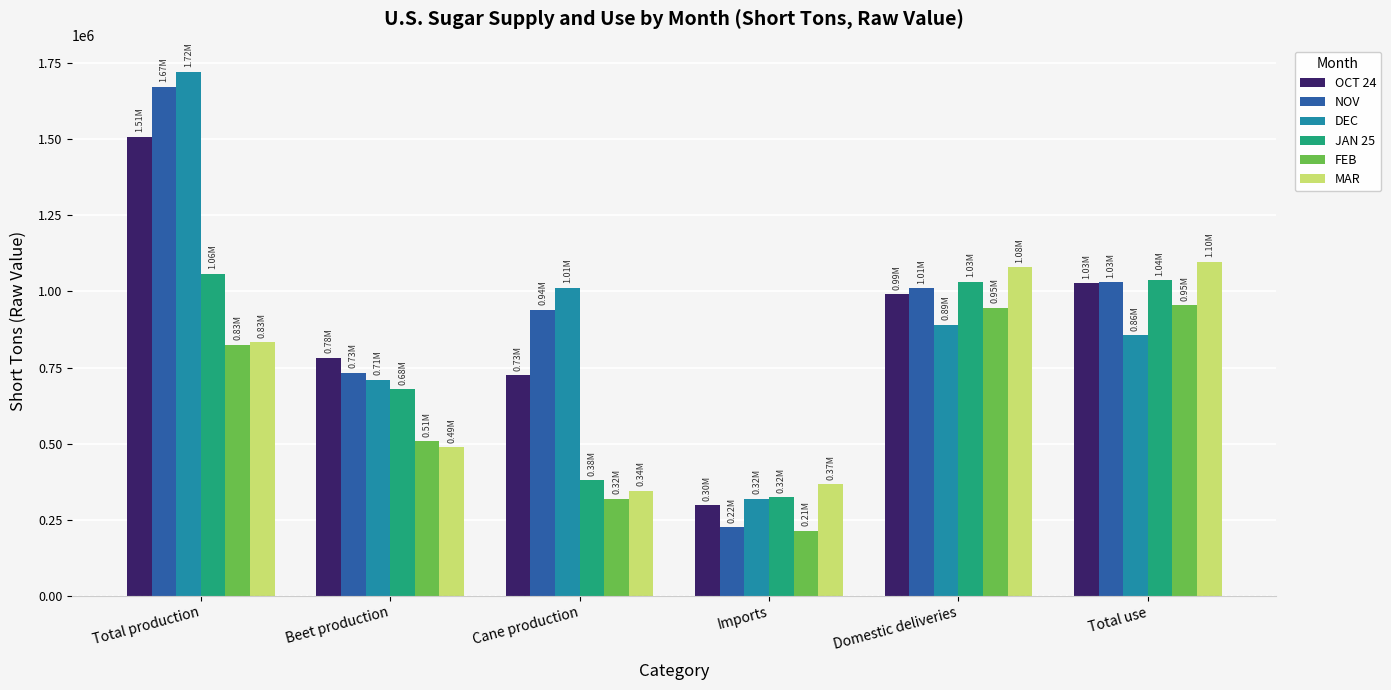

Are the bars horizontal?

No